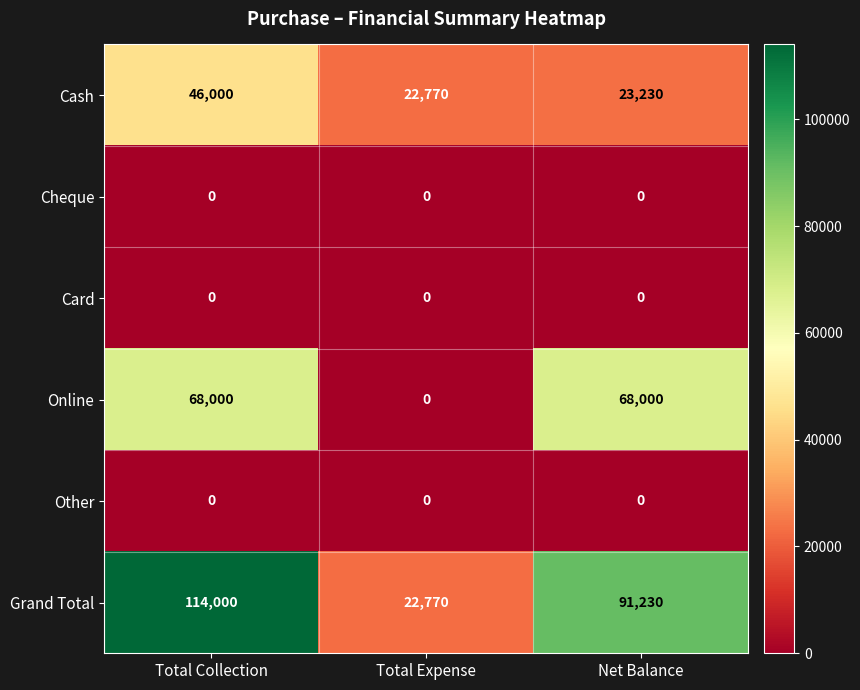

Reading left to right, list all the values displayed in this chart.

Cash: 46000	22770	23230
Cheque: 0	0	0
Card: 0	0	0
Online: 68000	0	68000
Other: 0	0	0
Grand Total: 114000	22770	91230